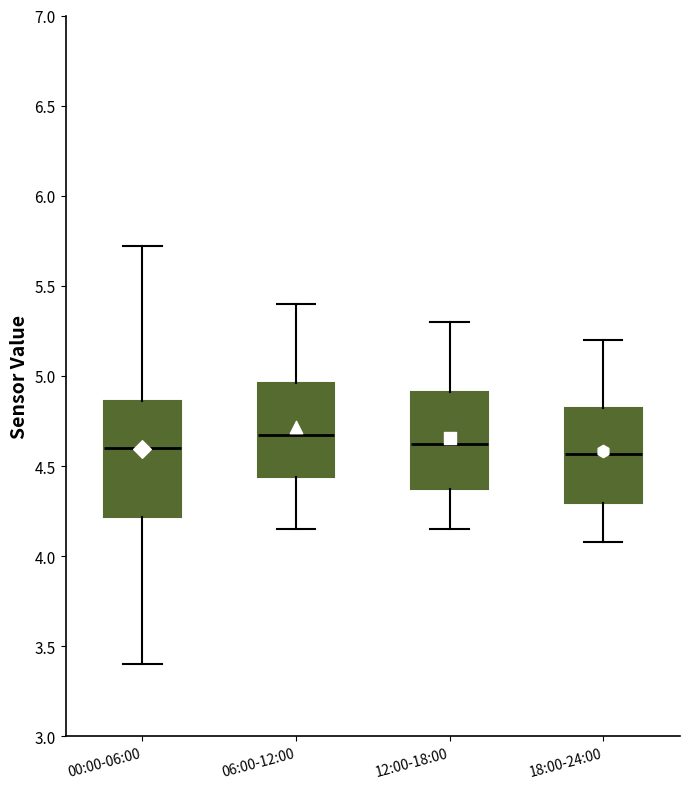

Which box's median line is the highest?

06:00-12:00